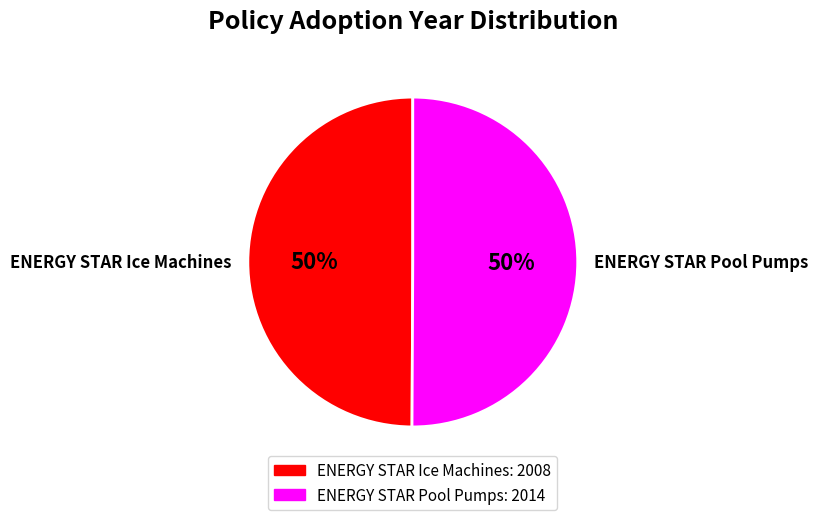

True or false: ENERGY STAR Ice Machines accounts for 65% of the total.

False